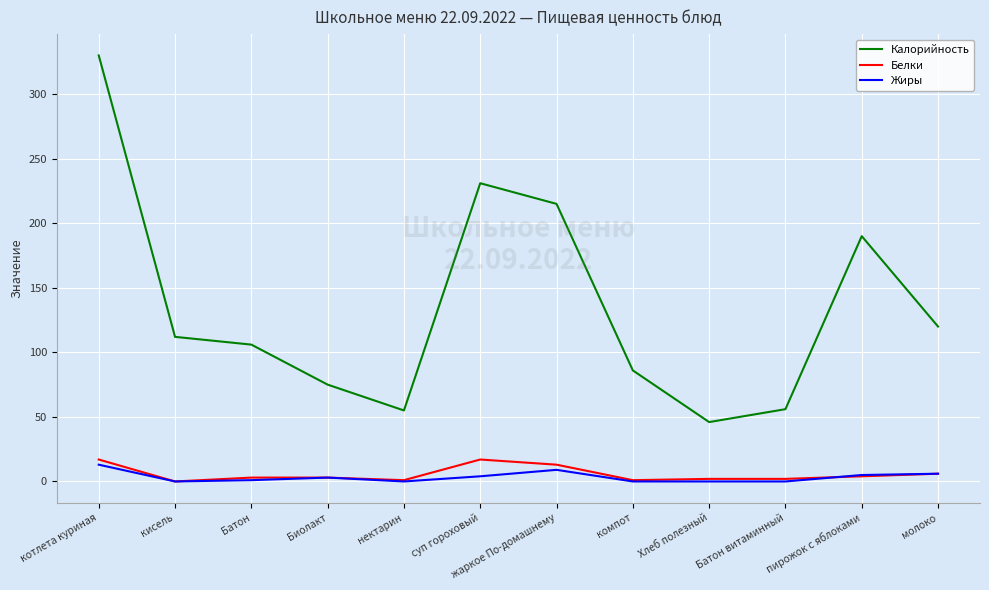

Which series has the largest total across all categories?

Калорийность